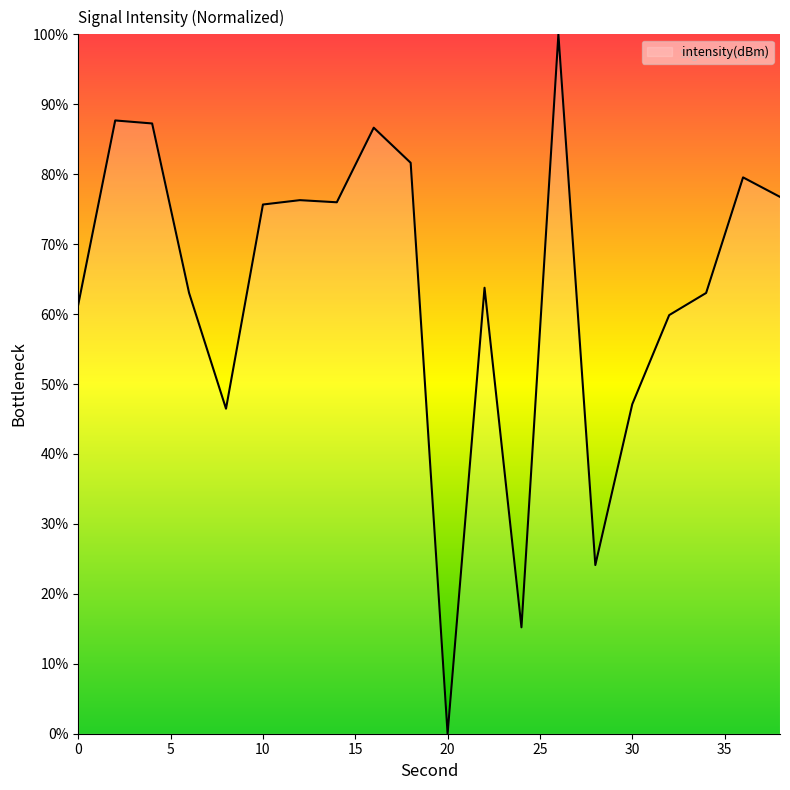

What is the greatest value displayed?

100.0